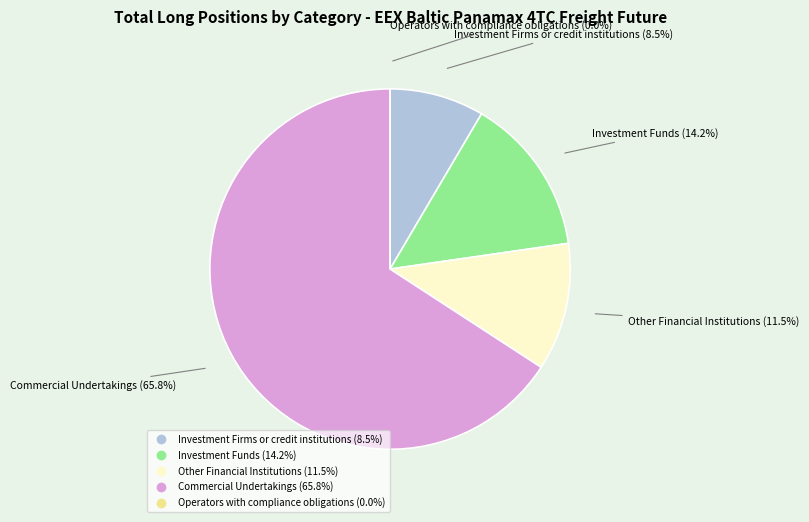

Count the number of slices in the pie.

5